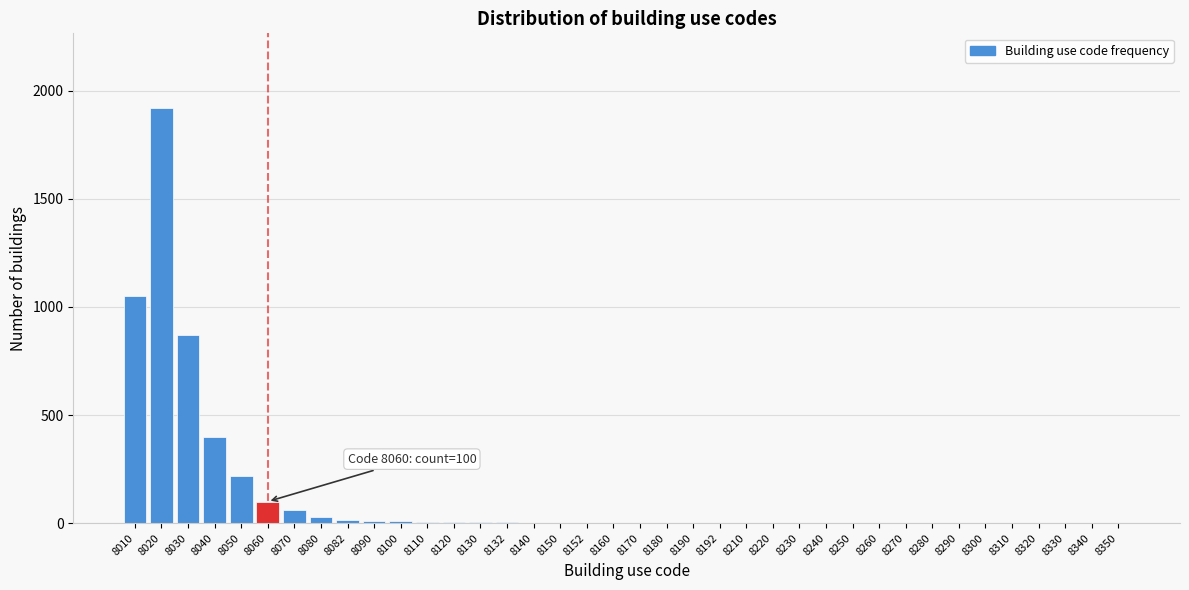

What is the sum of all values?

4735